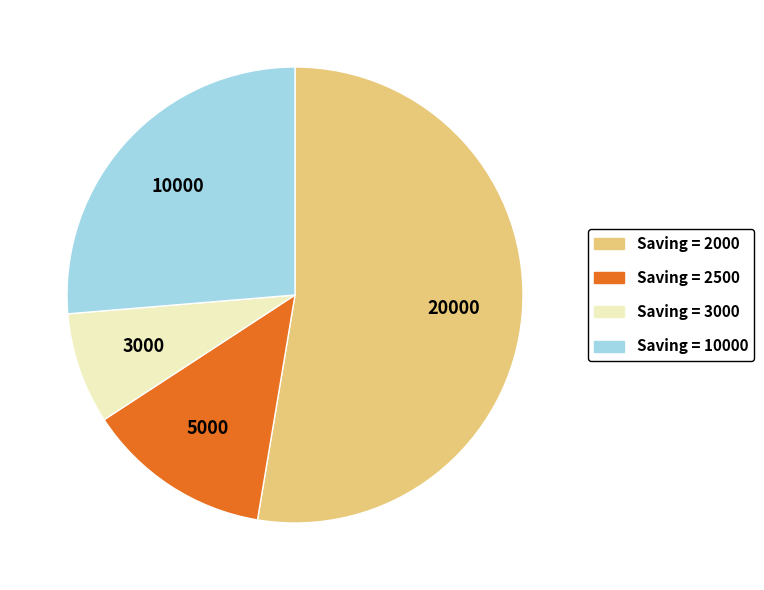

Is there any slice that represents more than half of the pie?

Yes